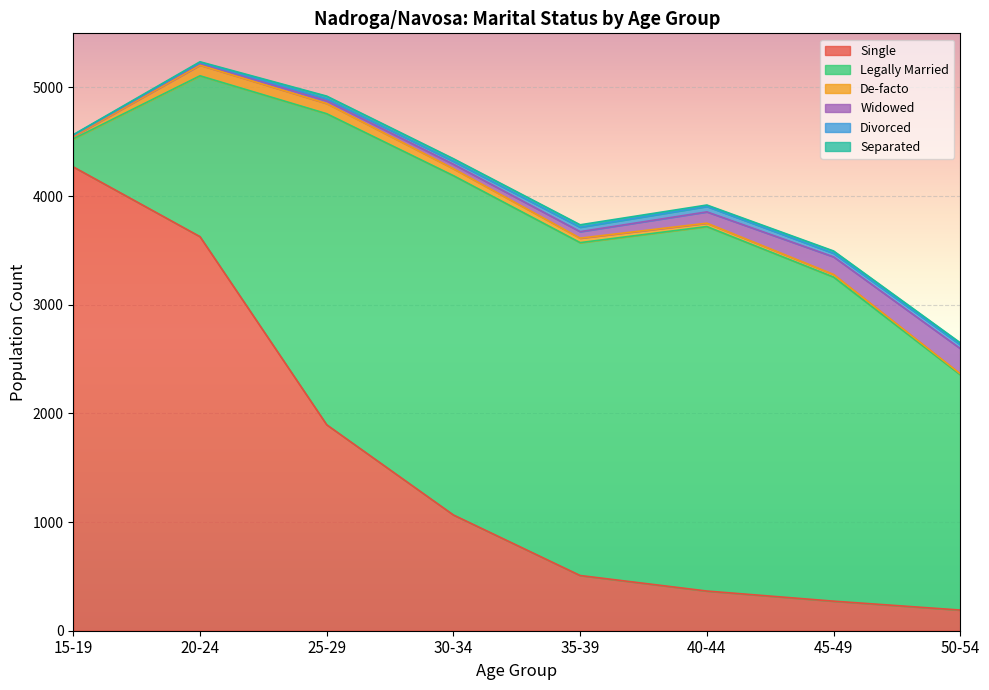

Which series ends up on top after the final intersection of Widowed and Single?

Widowed